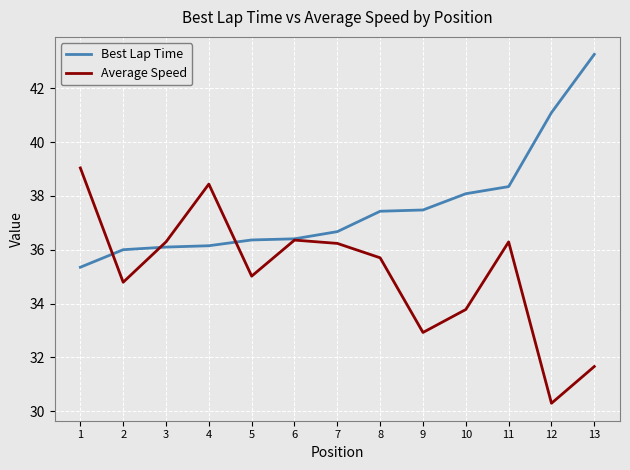

What are all the series names shown in the legend?

Best Lap Time, Average Speed